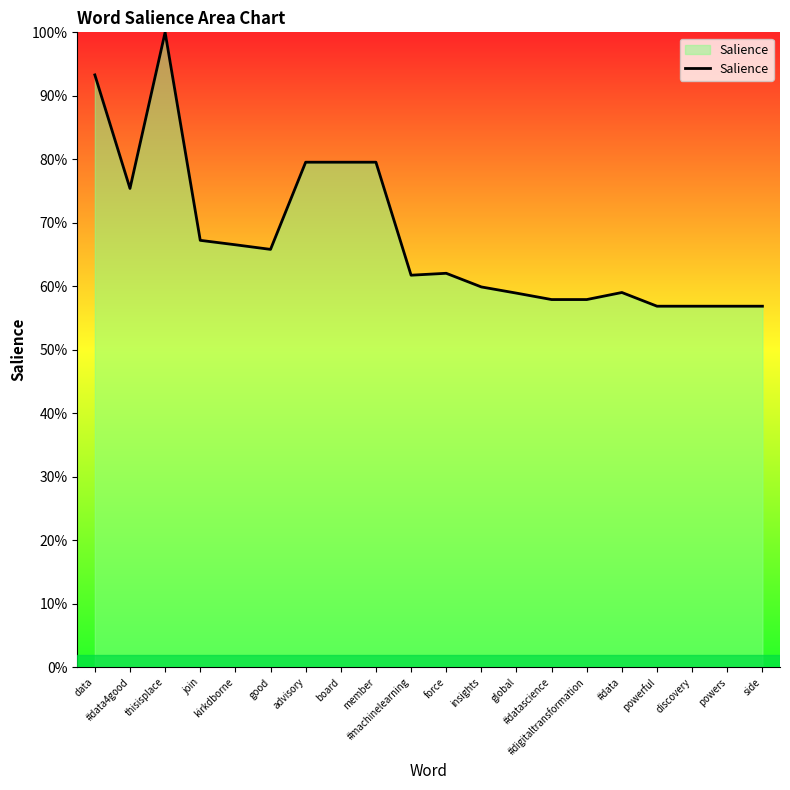

Does the chart have visible grid lines?

No